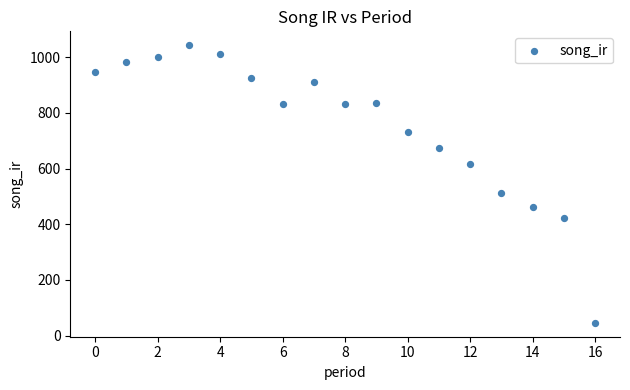

What is the range of Y values (max minus min)?

997.7